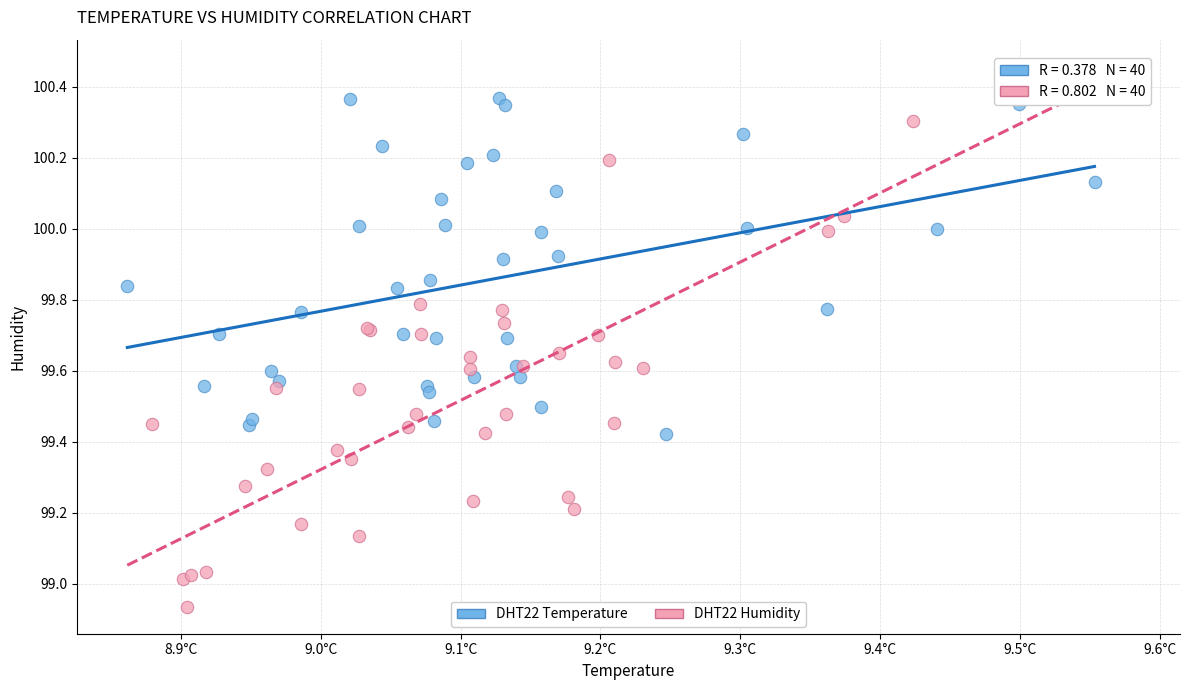

Which series has the largest Y range (max minus min)?

DHT22 Humidity